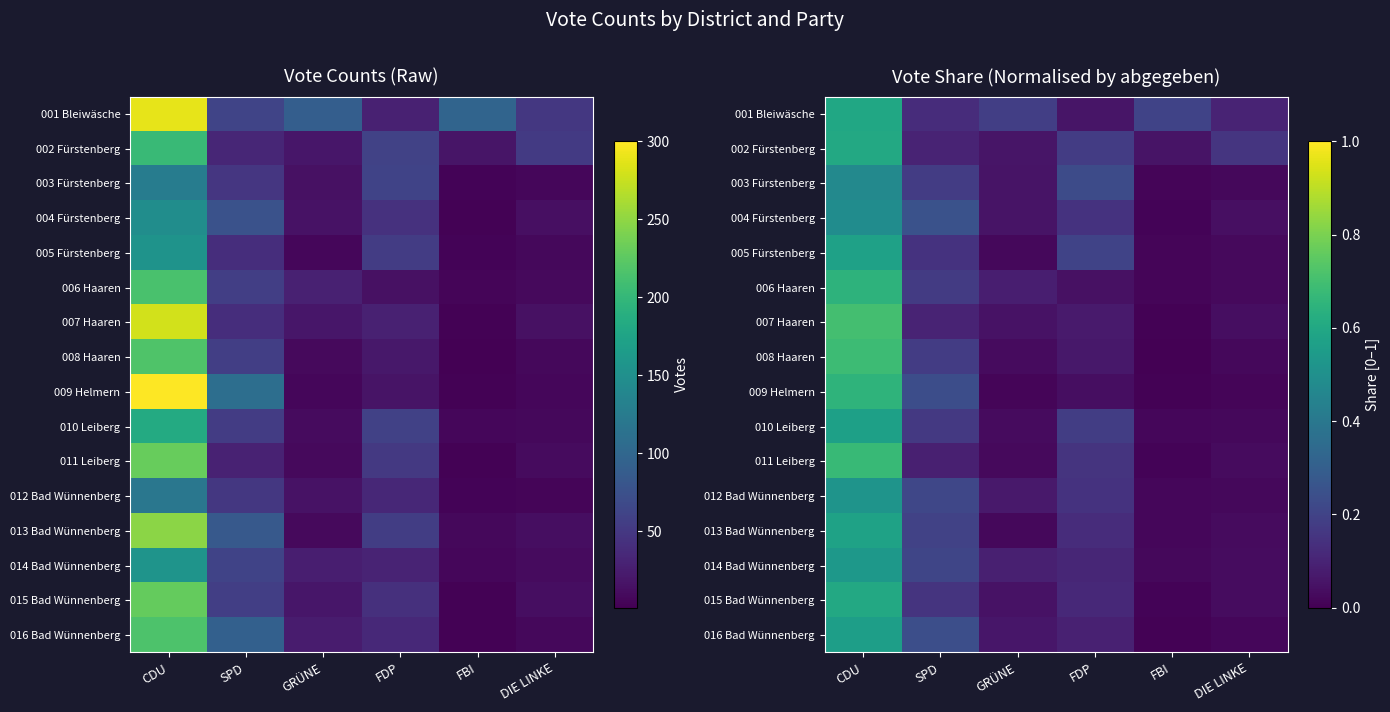

What is the difference between the second highest and minimum values in the 013 Bad Wünnenberg series?

0.2